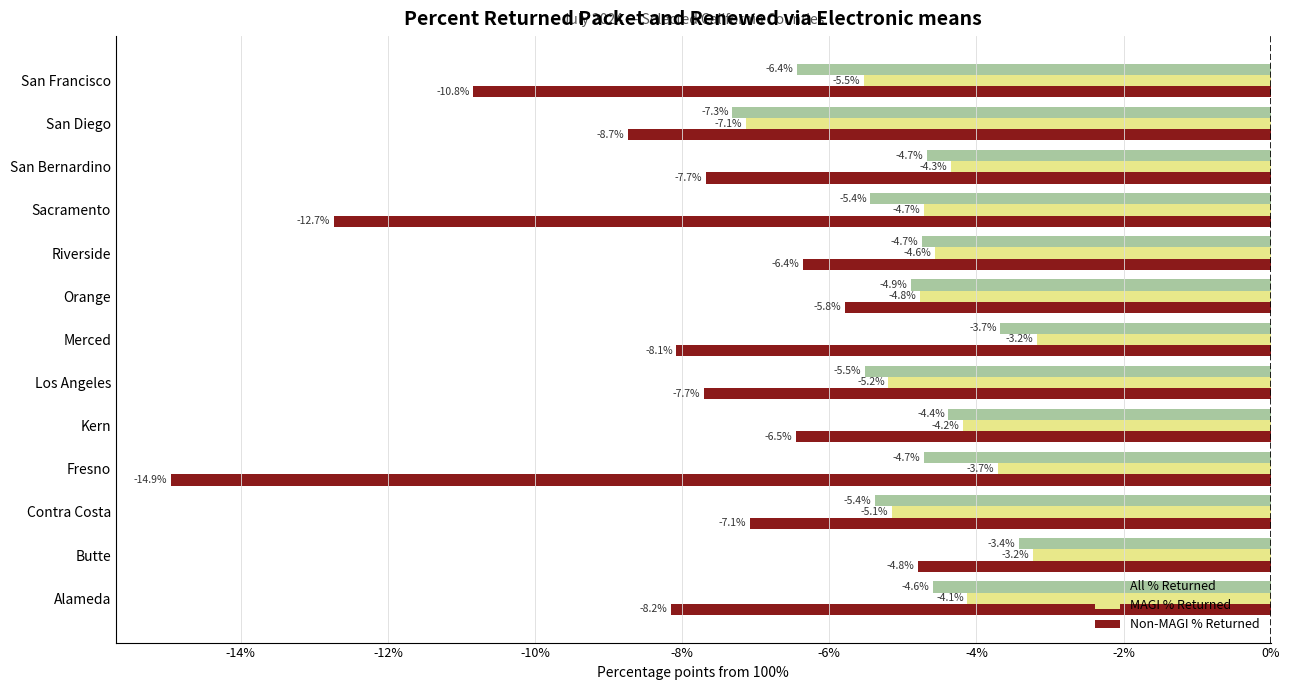

What value does the Non-MAGI % Returned series have at Contra Costa?

-7.1